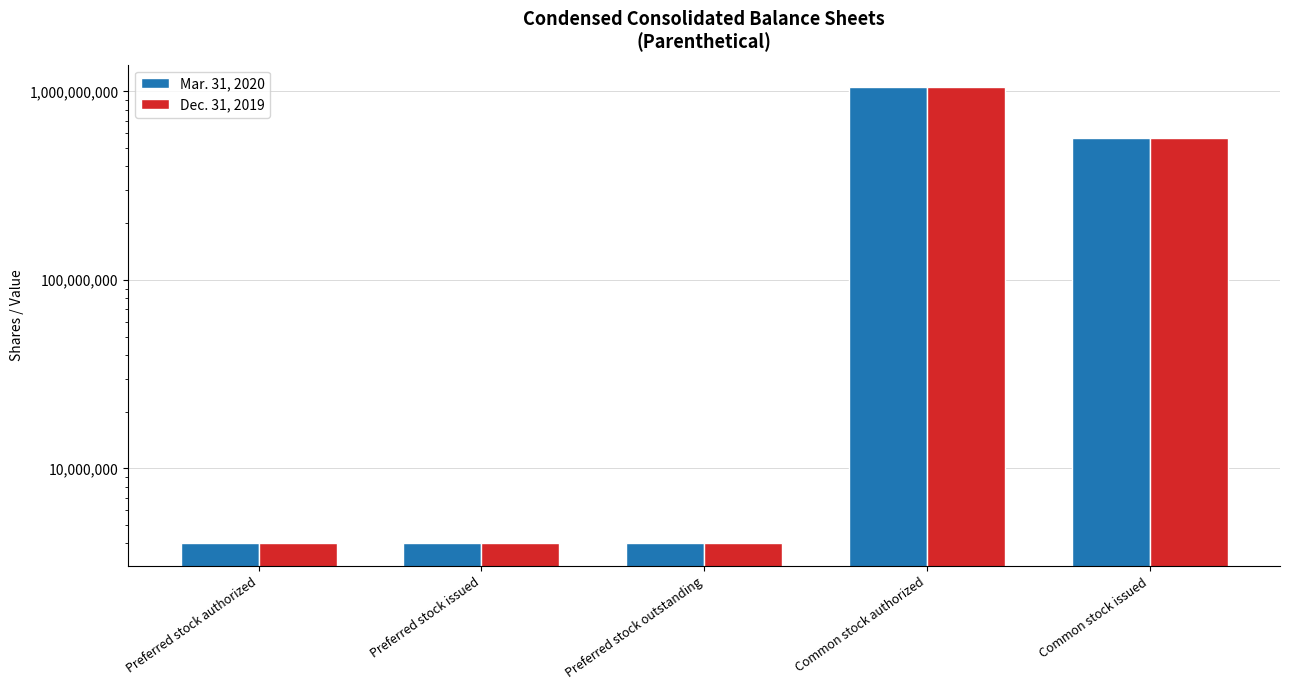

At Common stock issued, list the series in order from smallest to largest.

Mar. 31, 2020, Dec. 31, 2019